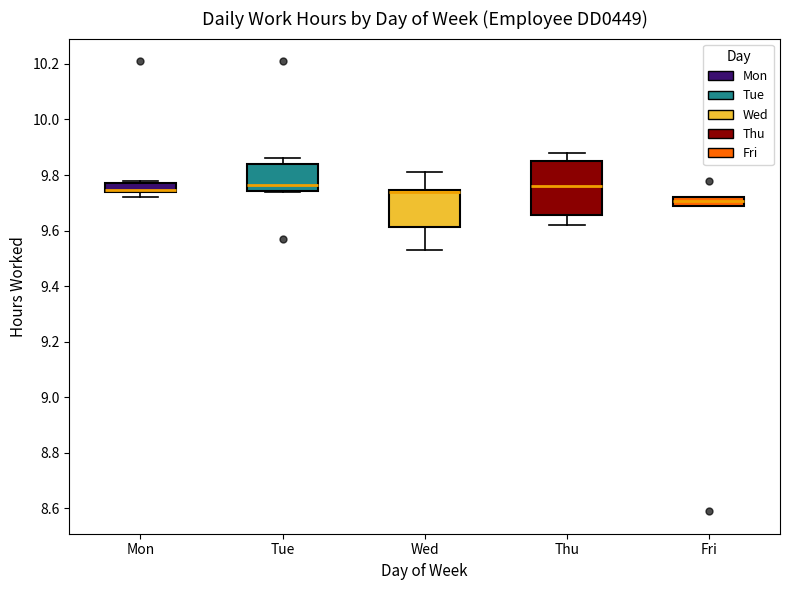

Where does the median line of the box for Tue sit on the y-axis? The values are not printed on the chart, so give them approximately, as read against the axis.

9.76